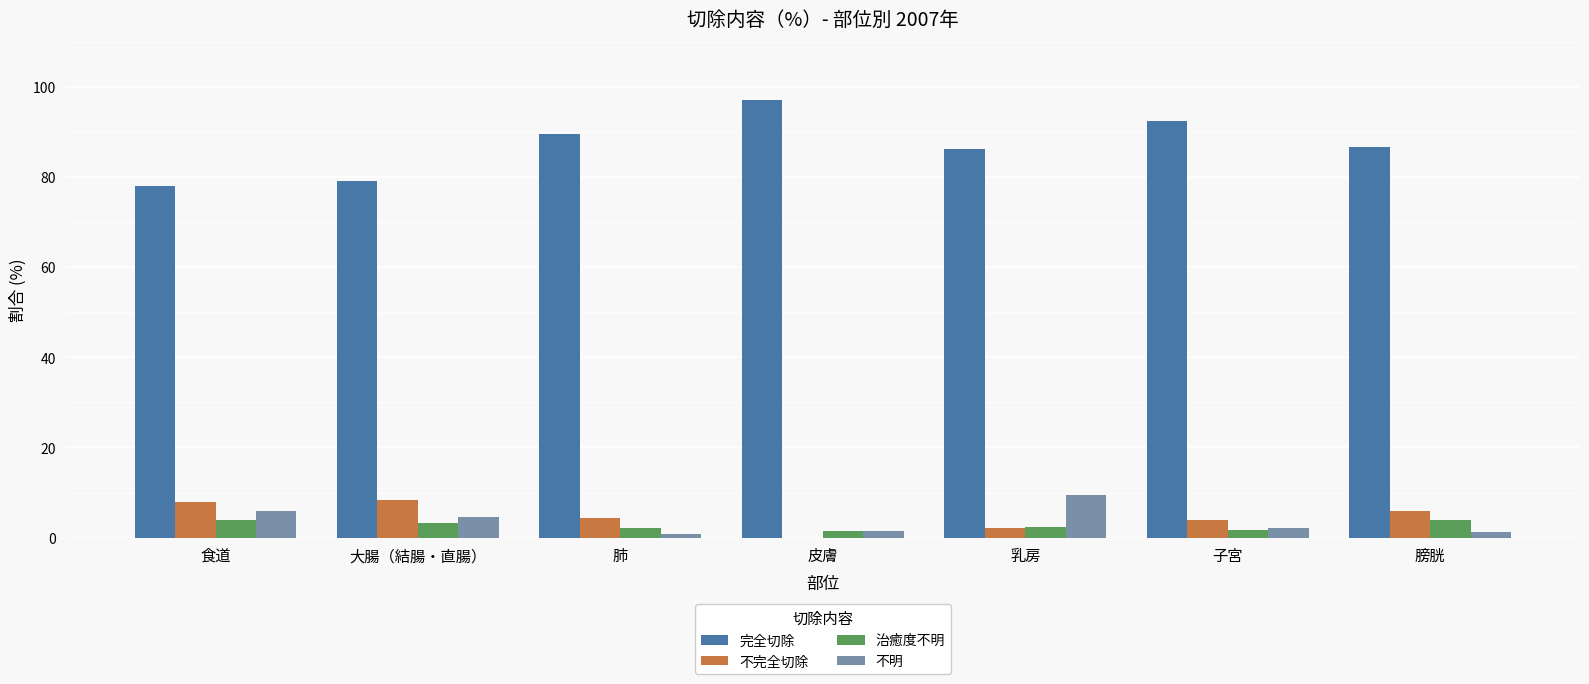

What is the maximum value shown in the chart?

97.2